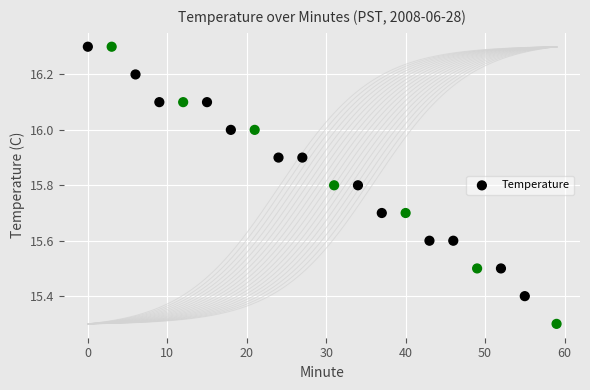

What Y value in the scatter plot is closest to 15?

15.3